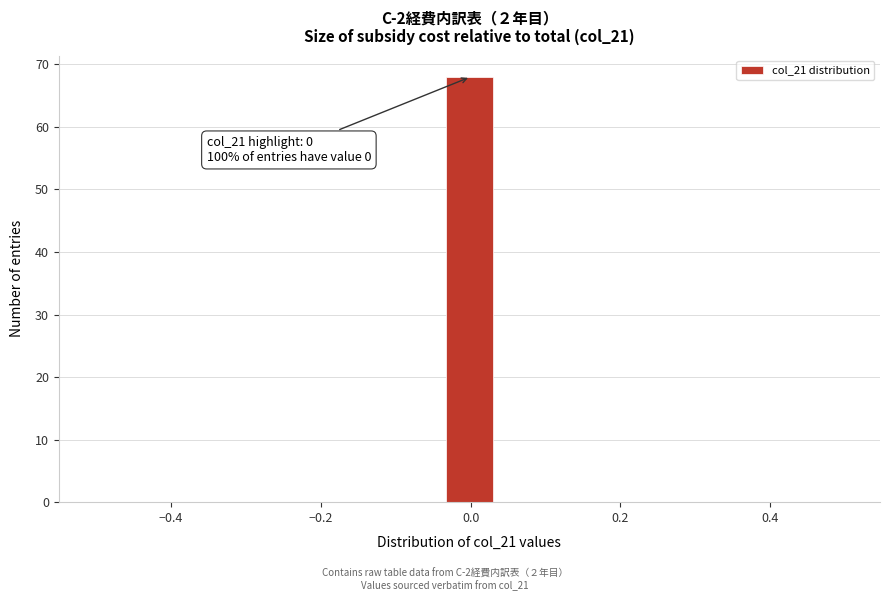

Around what value on the x-axis is the tallest bar? Give the approximate position of its centre, as read against the axis.

0.00